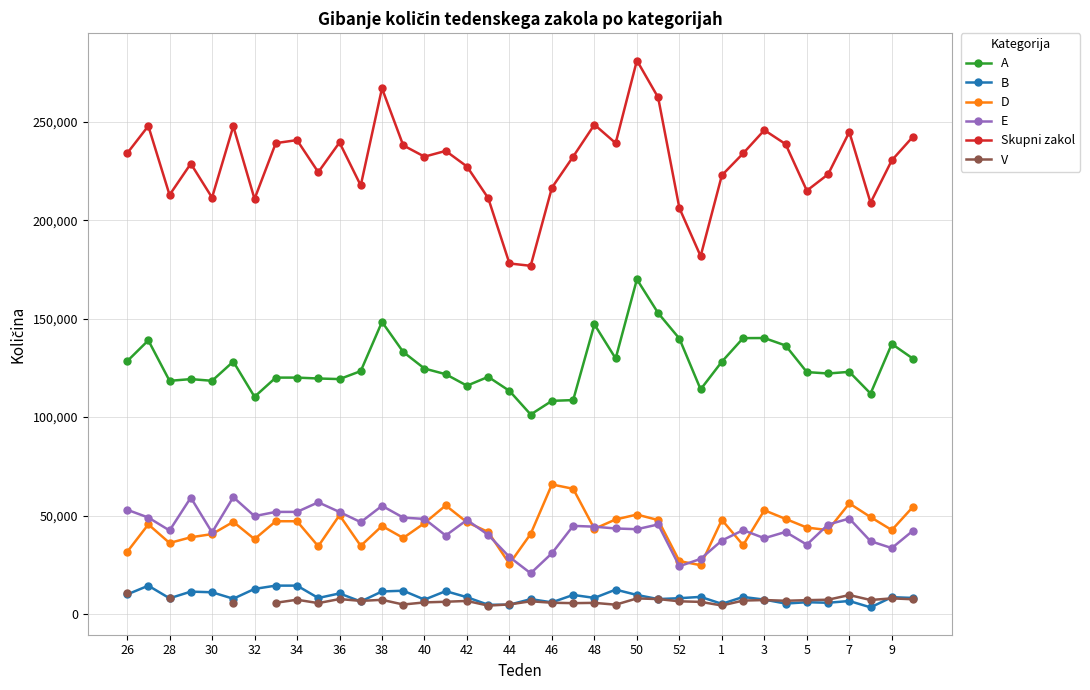

At which category does Skupni zakol reach its first local valley?

28